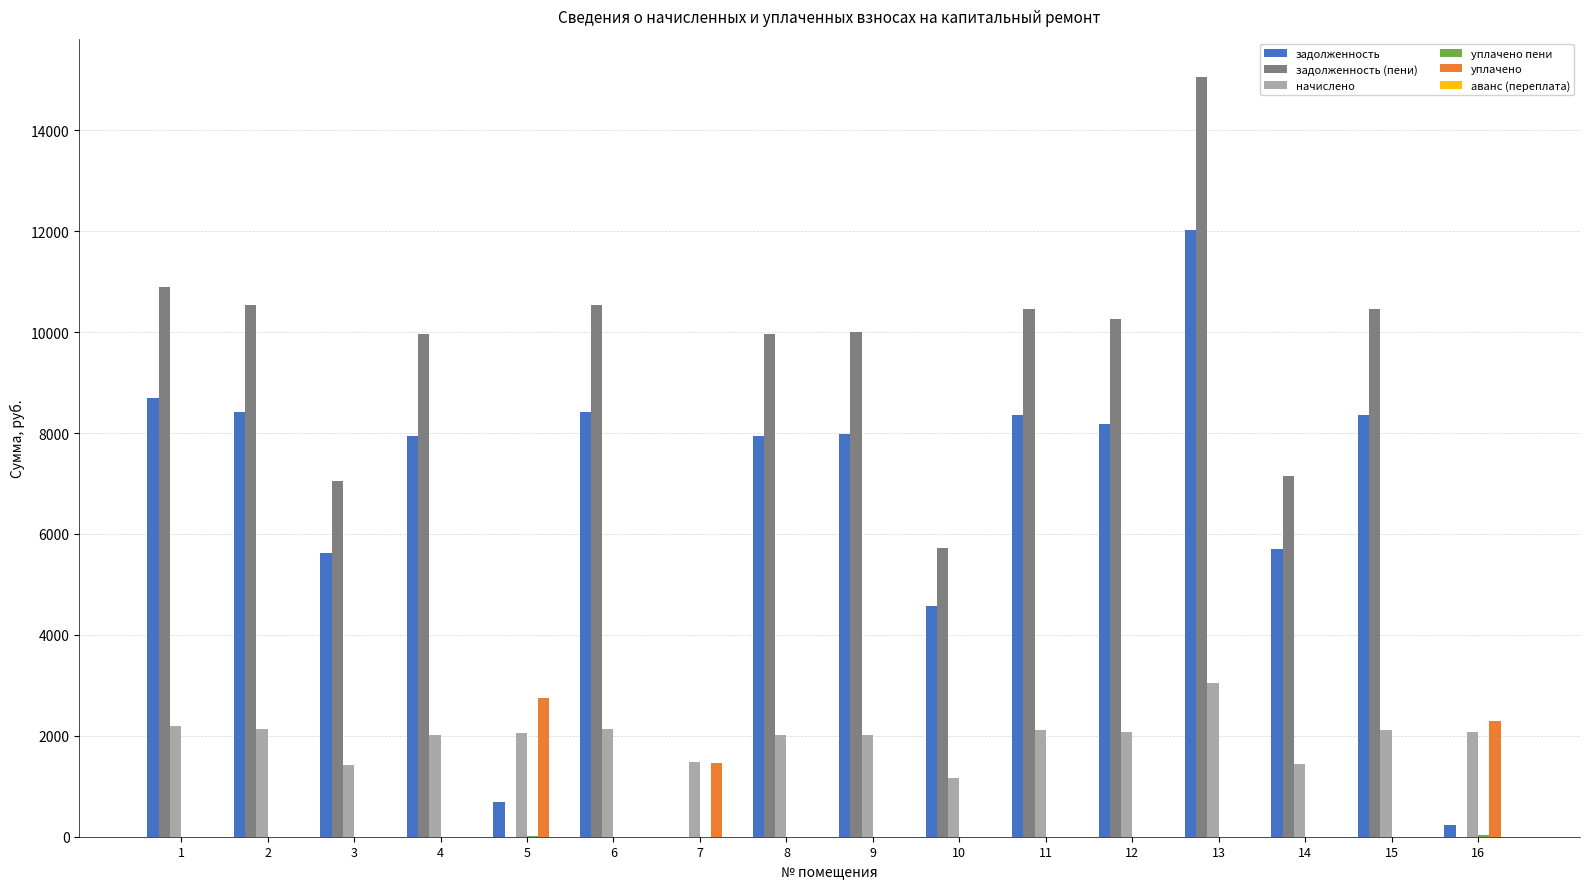

Is the value of начислено at 16 greater than the value of задолженность at 4?

No